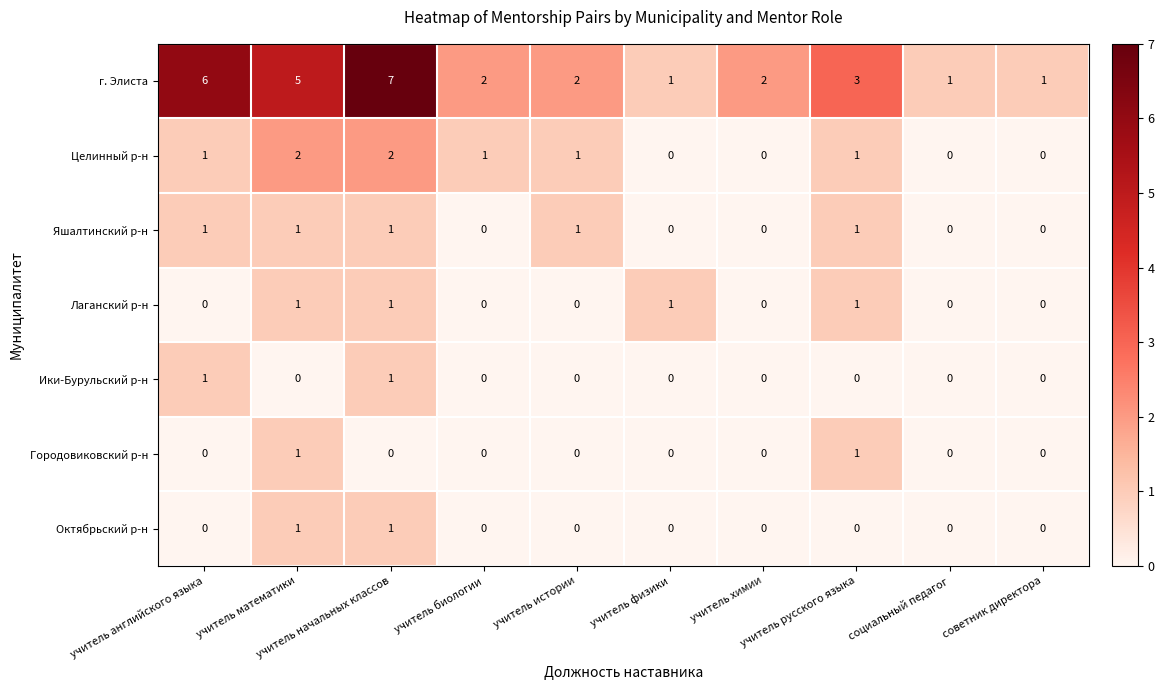

At which category is the sum across all series the highest?

учитель начальных классов